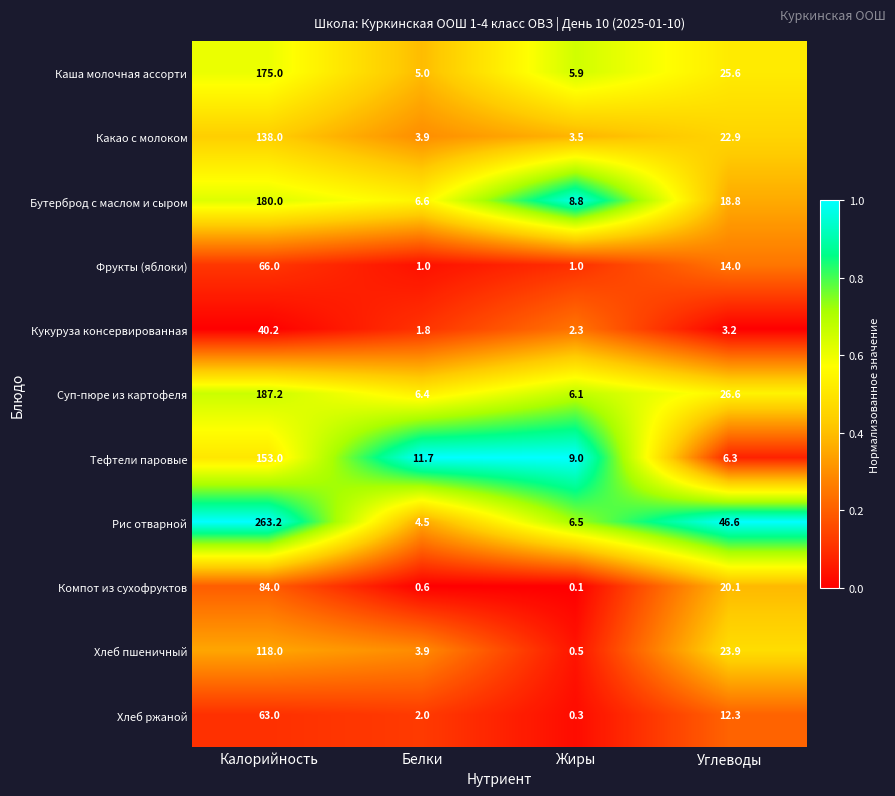

The Рис отварной series shows 6.6 at Белки. True or false?

False